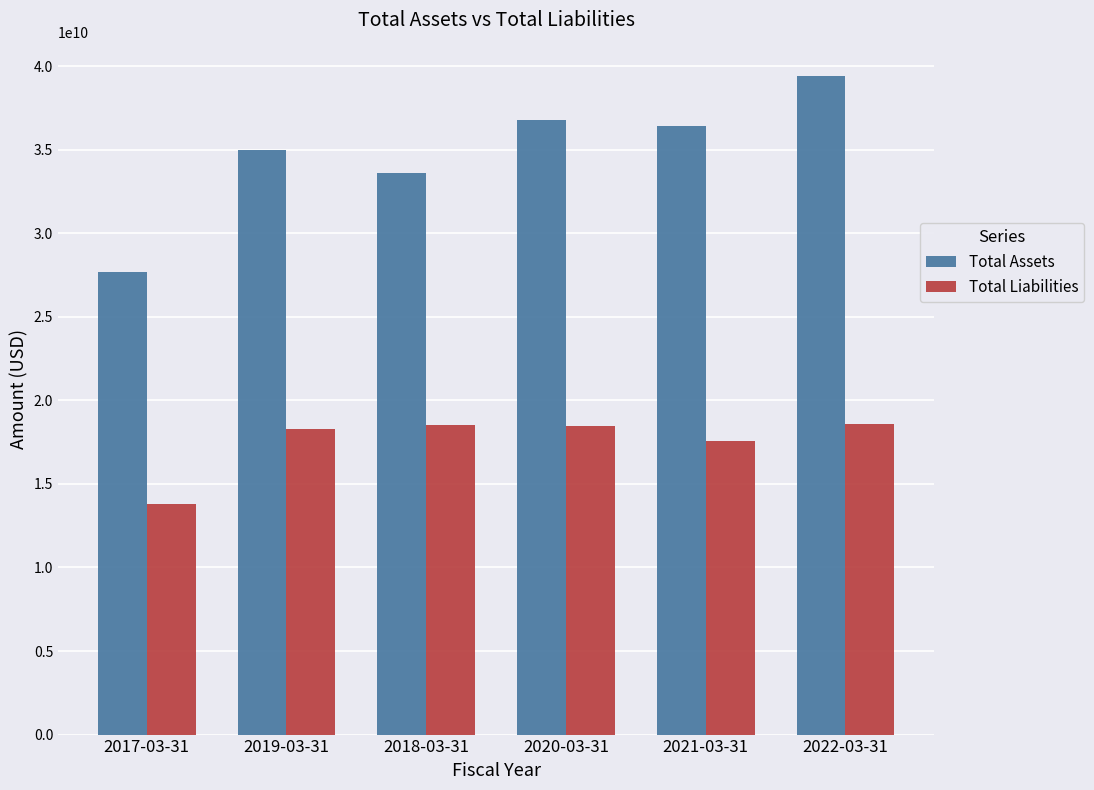

How many distinct data groups are displayed?

2